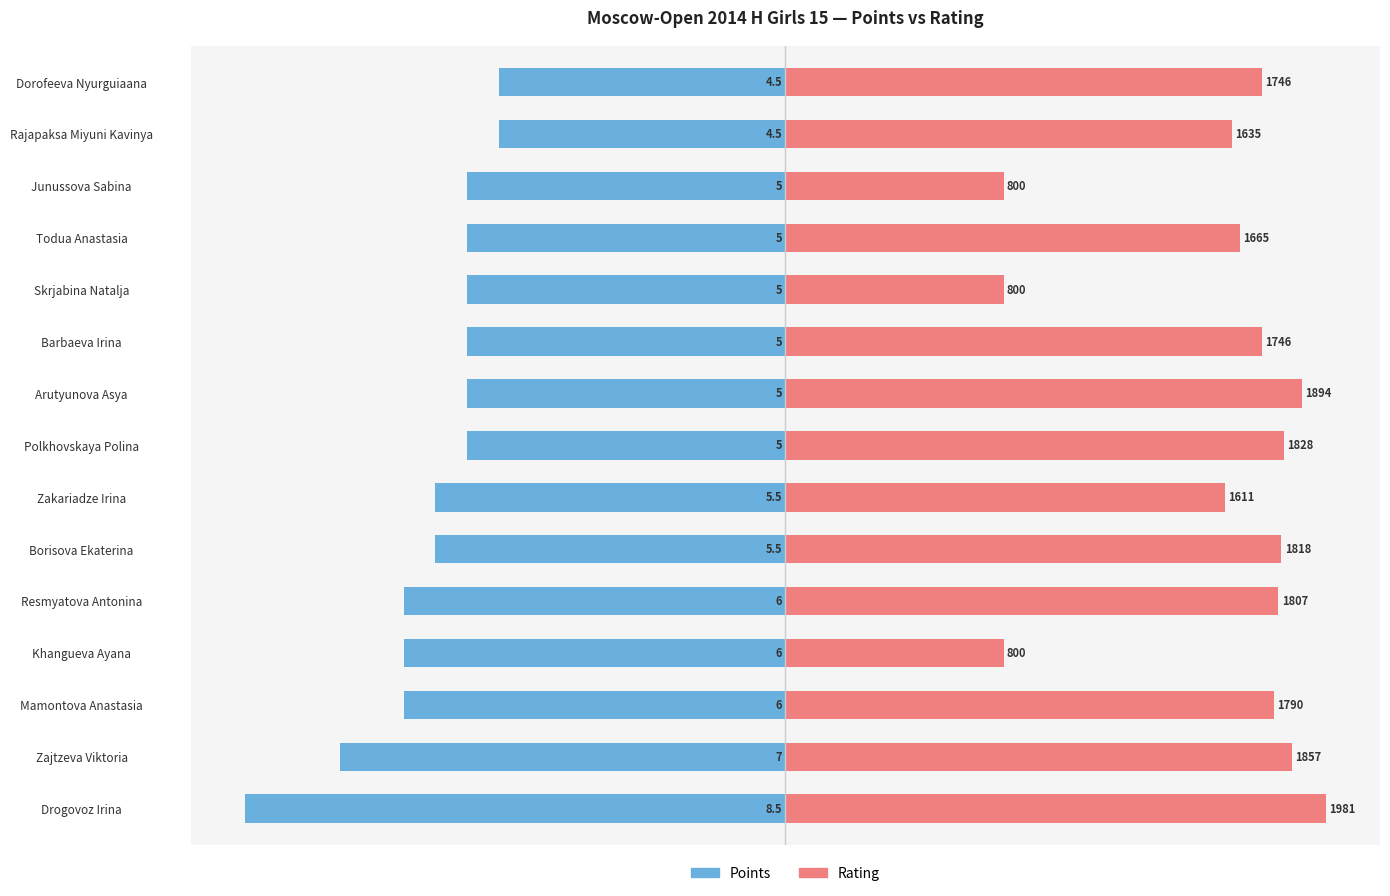

What is the difference between the maximum and minimum values in the Points series?

4.0